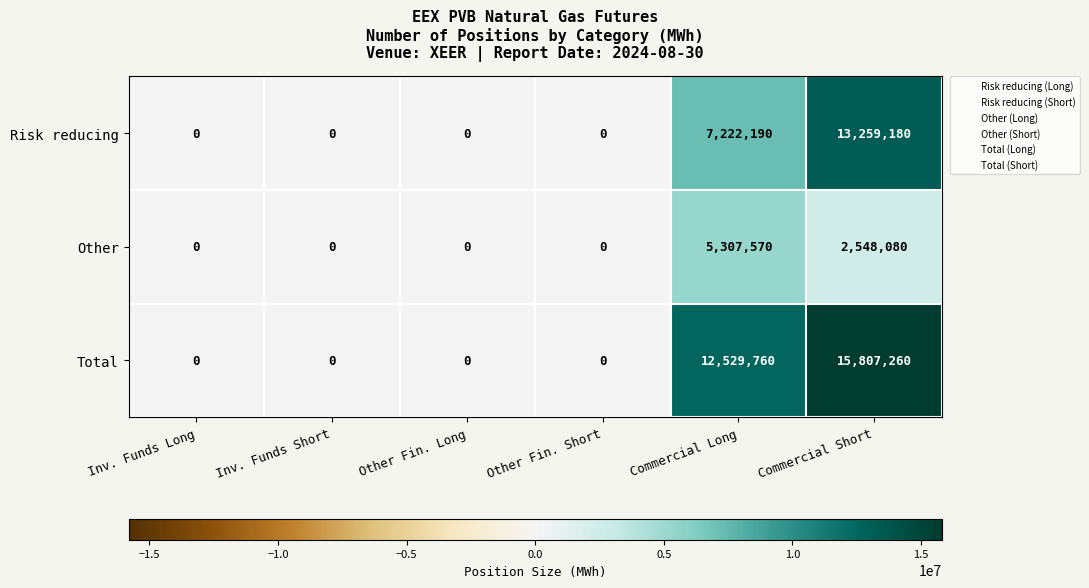

The value of Total at Commercial Long is 12529760. True or false?

True